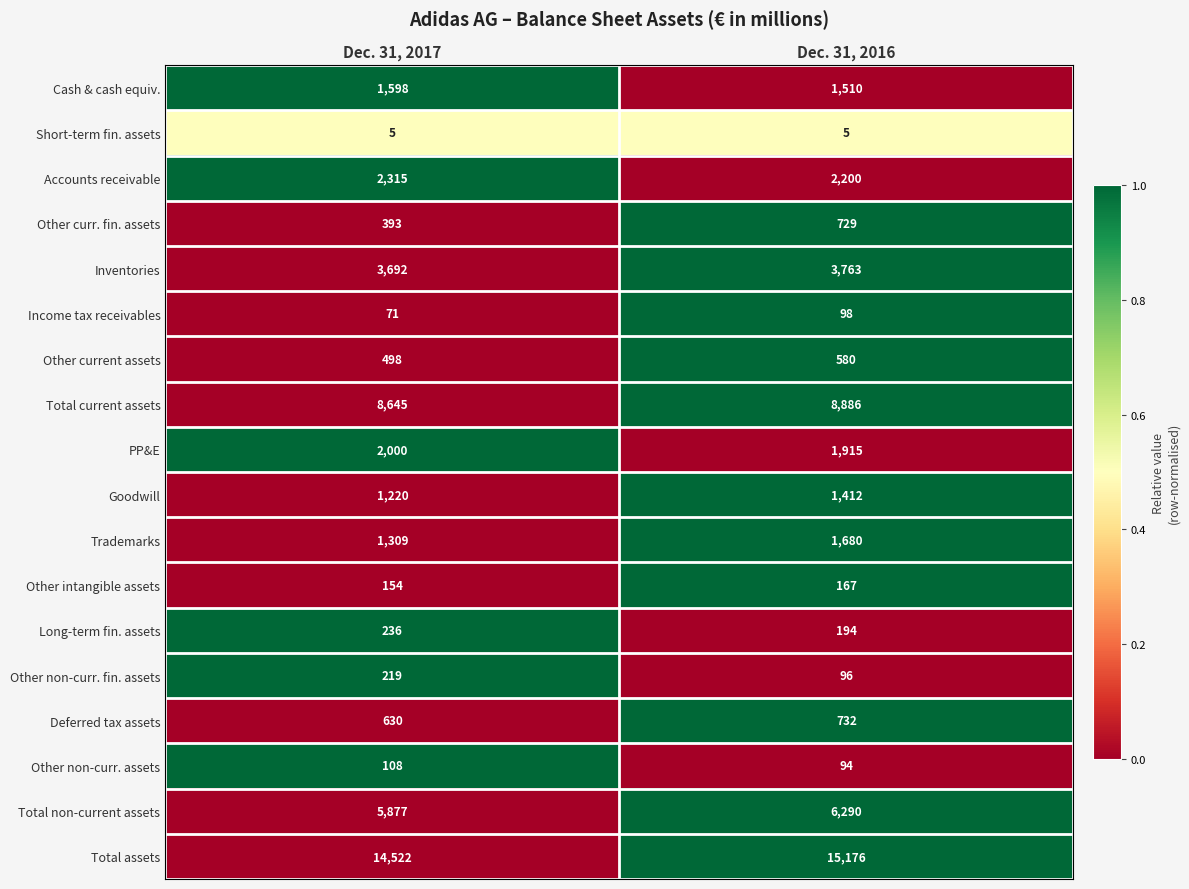

How many distinct data groups are displayed?

18